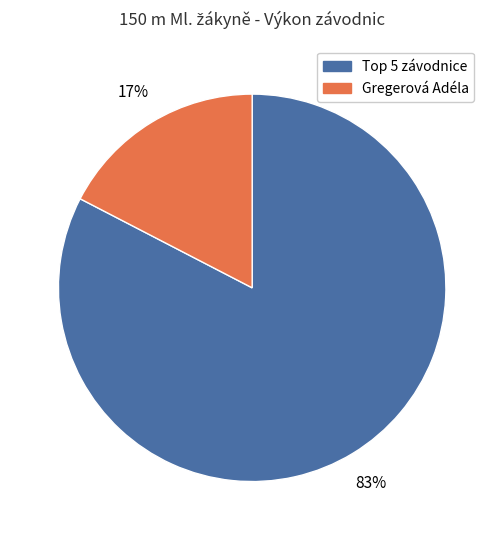

What percentage is the Gregerová Adéla slice, to the nearest percent?

17%